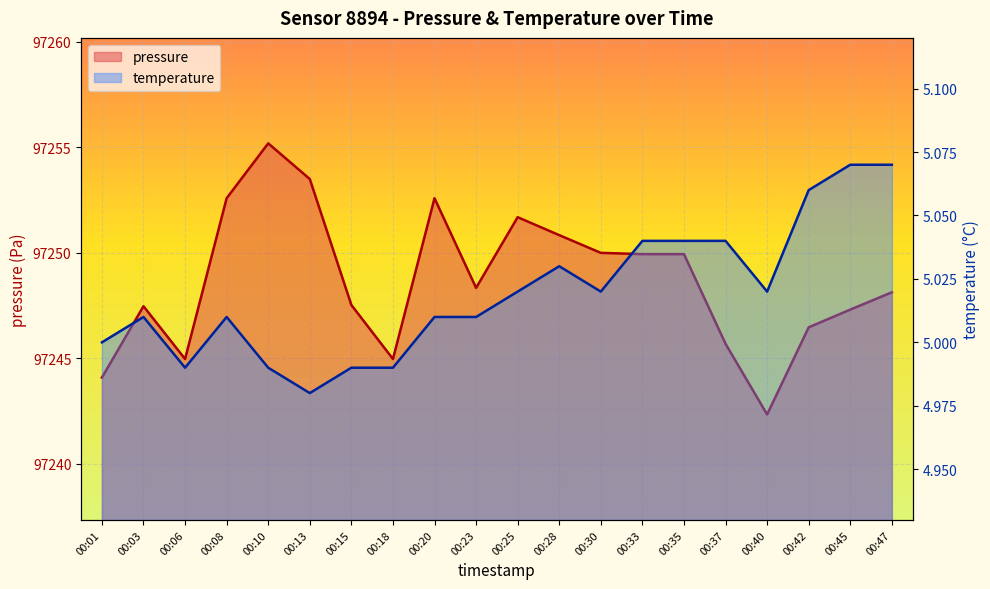

How many interior local peaks does the pressure series have?

4